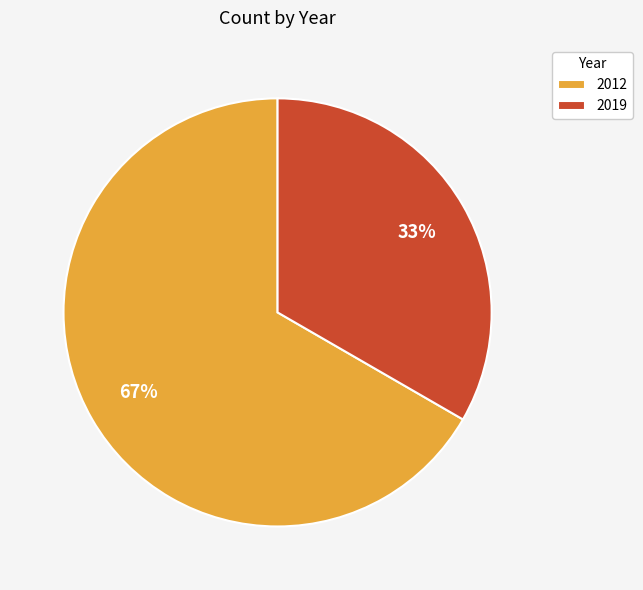

To the nearest percent, what percentage of the pie is 2012?

67%